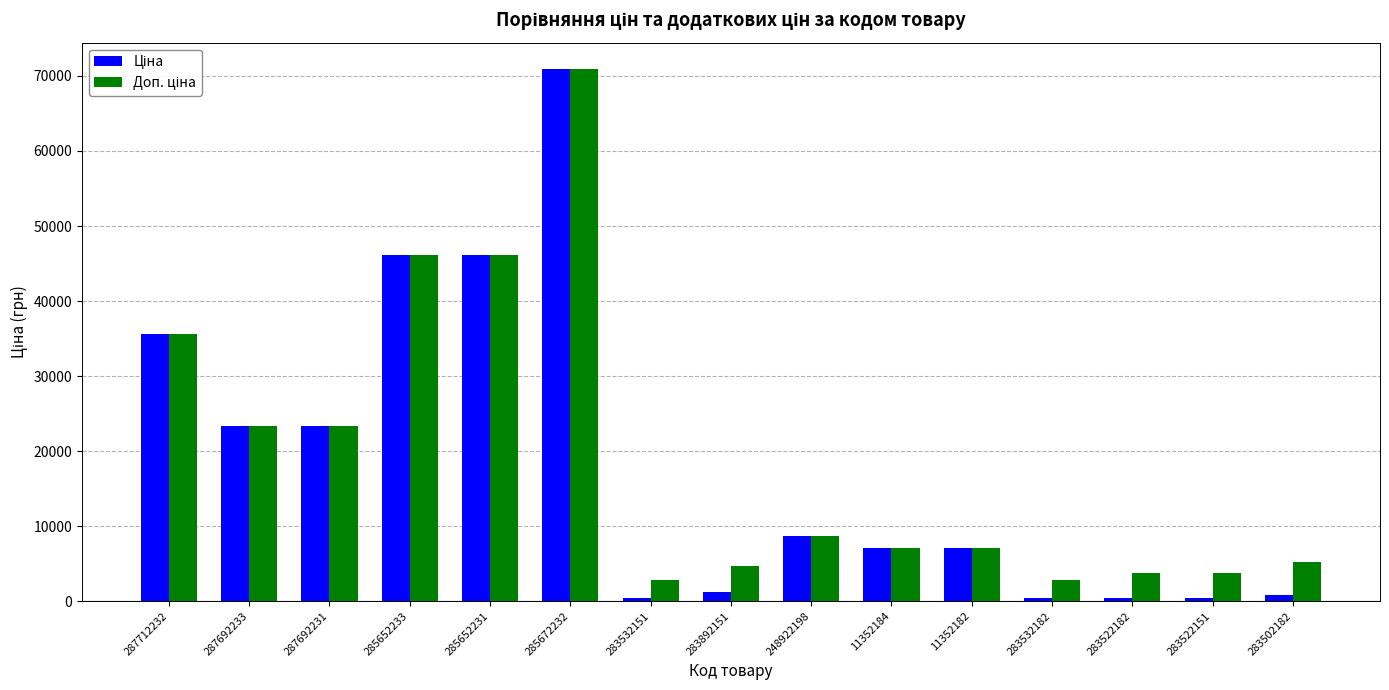

What is the maximum value shown in the chart?

70906.0